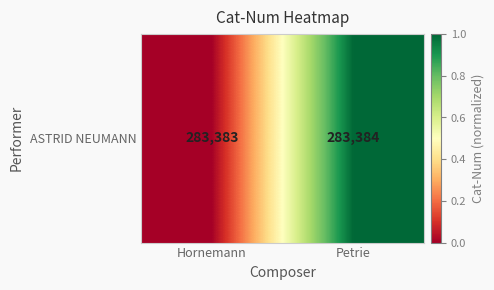

Rank the categories by value from lowest to highest.

Hornemann, Petrie